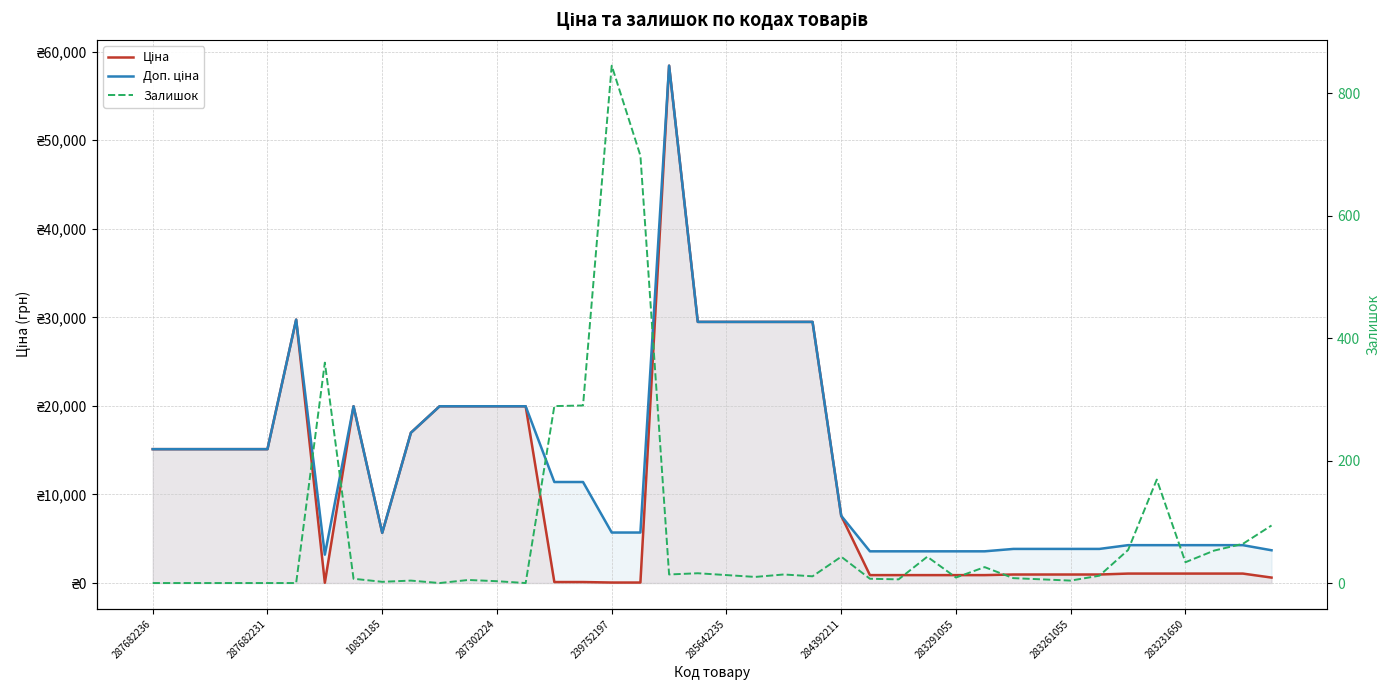

At which category is the sum across all series the highest?

18